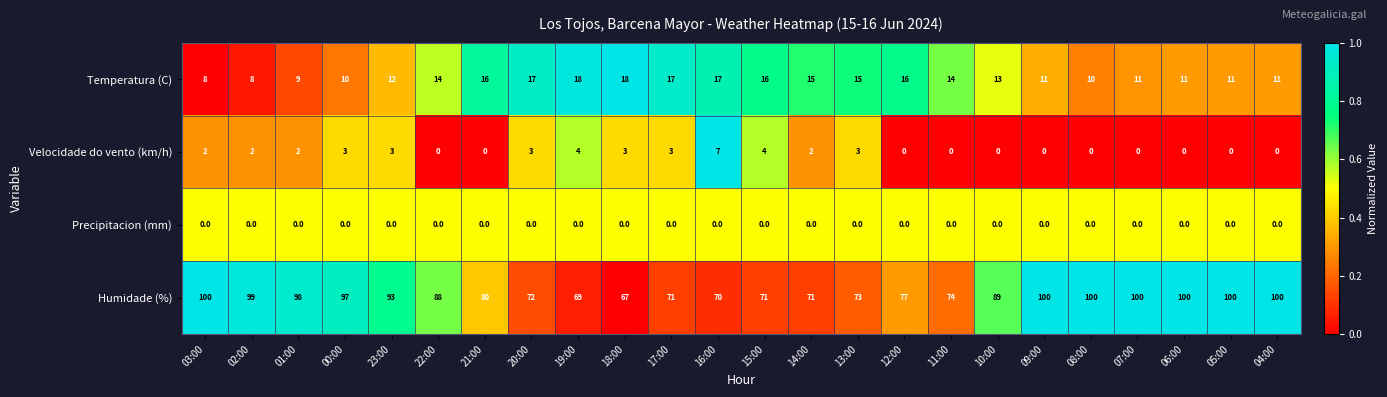

Rank the series by their maximum value, from lowest to highest.

Precipitacion (mm), Velocidade do vento (km/h), Temperatura (C), Humidade (%)